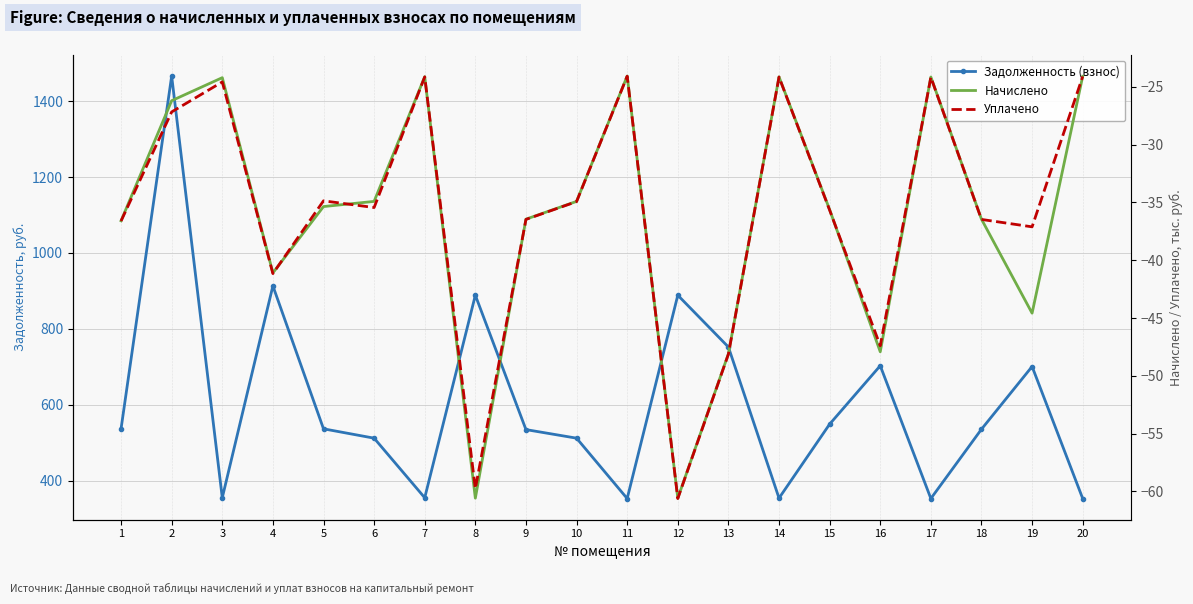

Where does the Уплачено series first go above -35?

2